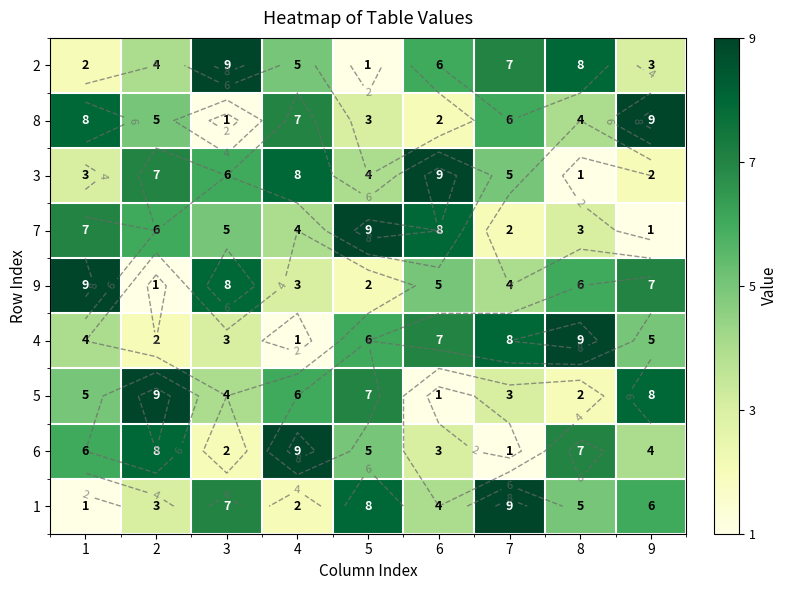

Rank the series at 9 from lowest to highest value.

7, 3, 2, 6, 4, 1, 9, 5, 8